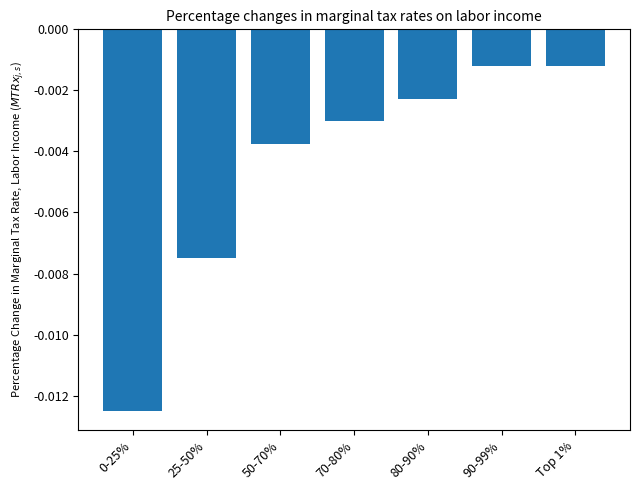

Which has a higher value, 25-50% or Top 1%?

Top 1%